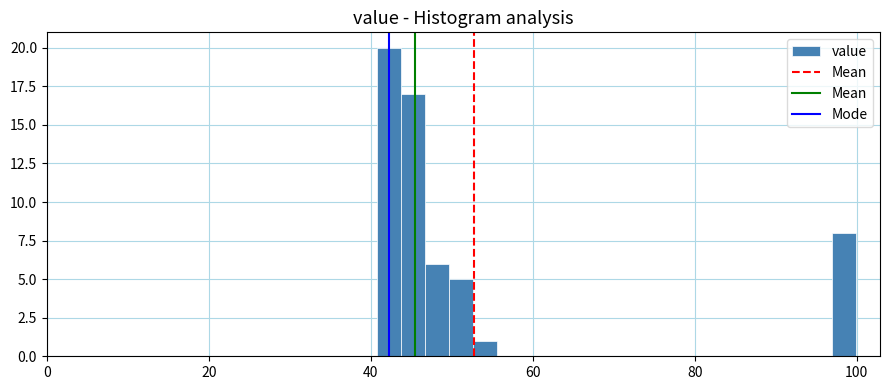

Read against the x-axis, roughly where is the centre of the tallest bar?

42